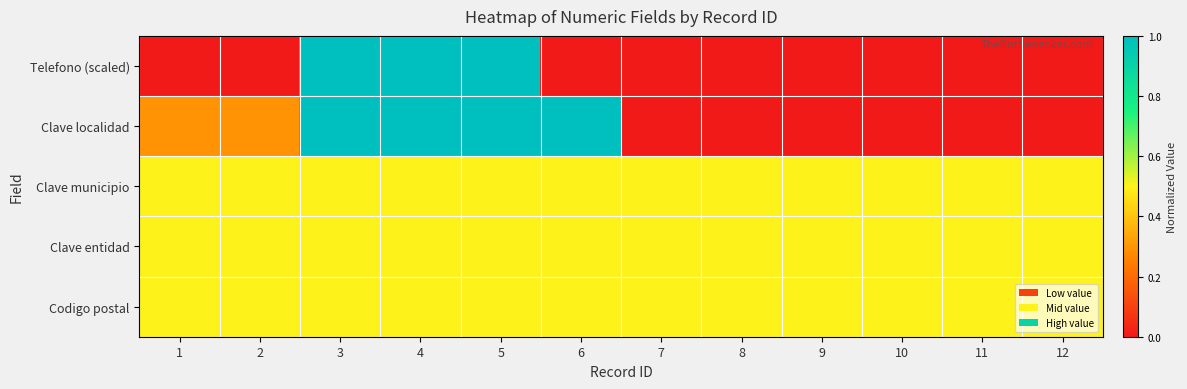

At how many categories does at least one series exceed 0?

12